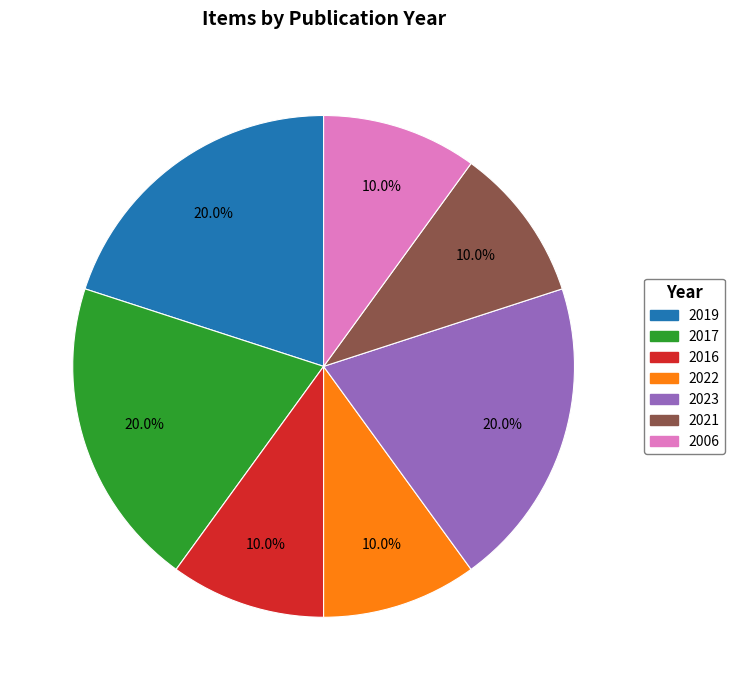

Does 2006 account for over 50% of the chart?

No